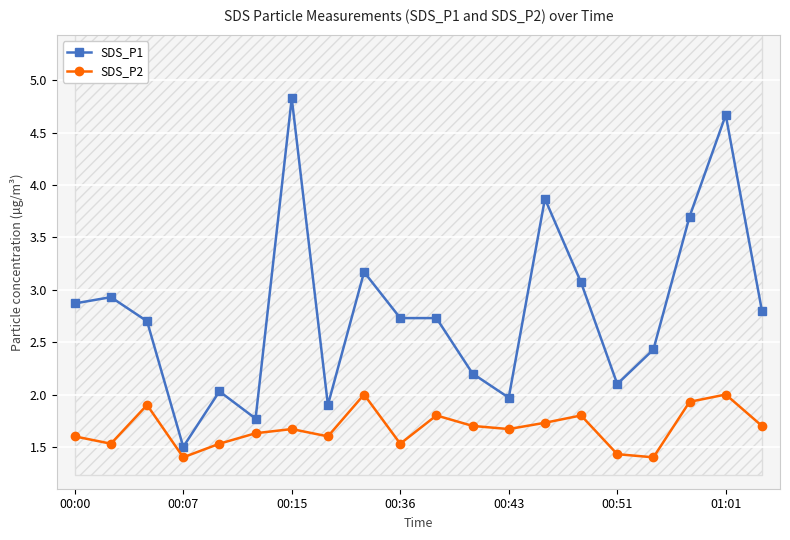

Which series has the widest spread of values?

SDS_P1